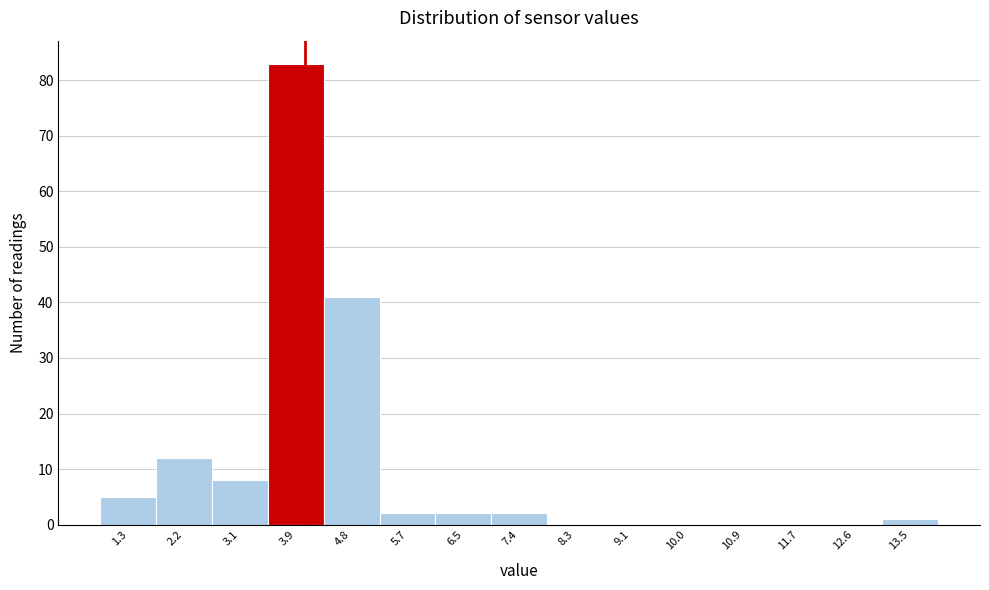

Over which range of the x-axis is the bar tallest?

3.5 to 4.4